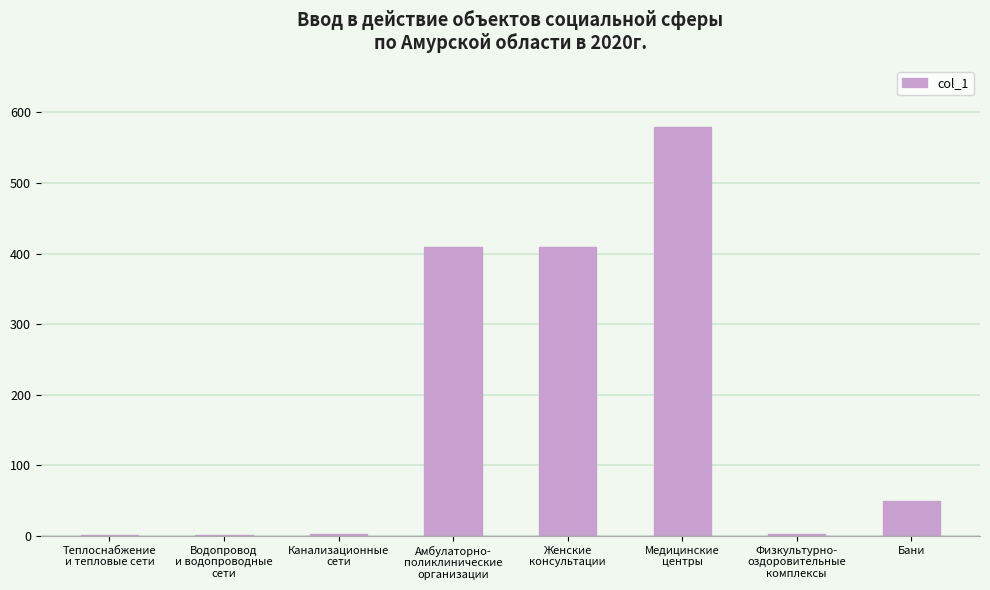

The chart shows a value of 50.0 at Бани. True or false?

True